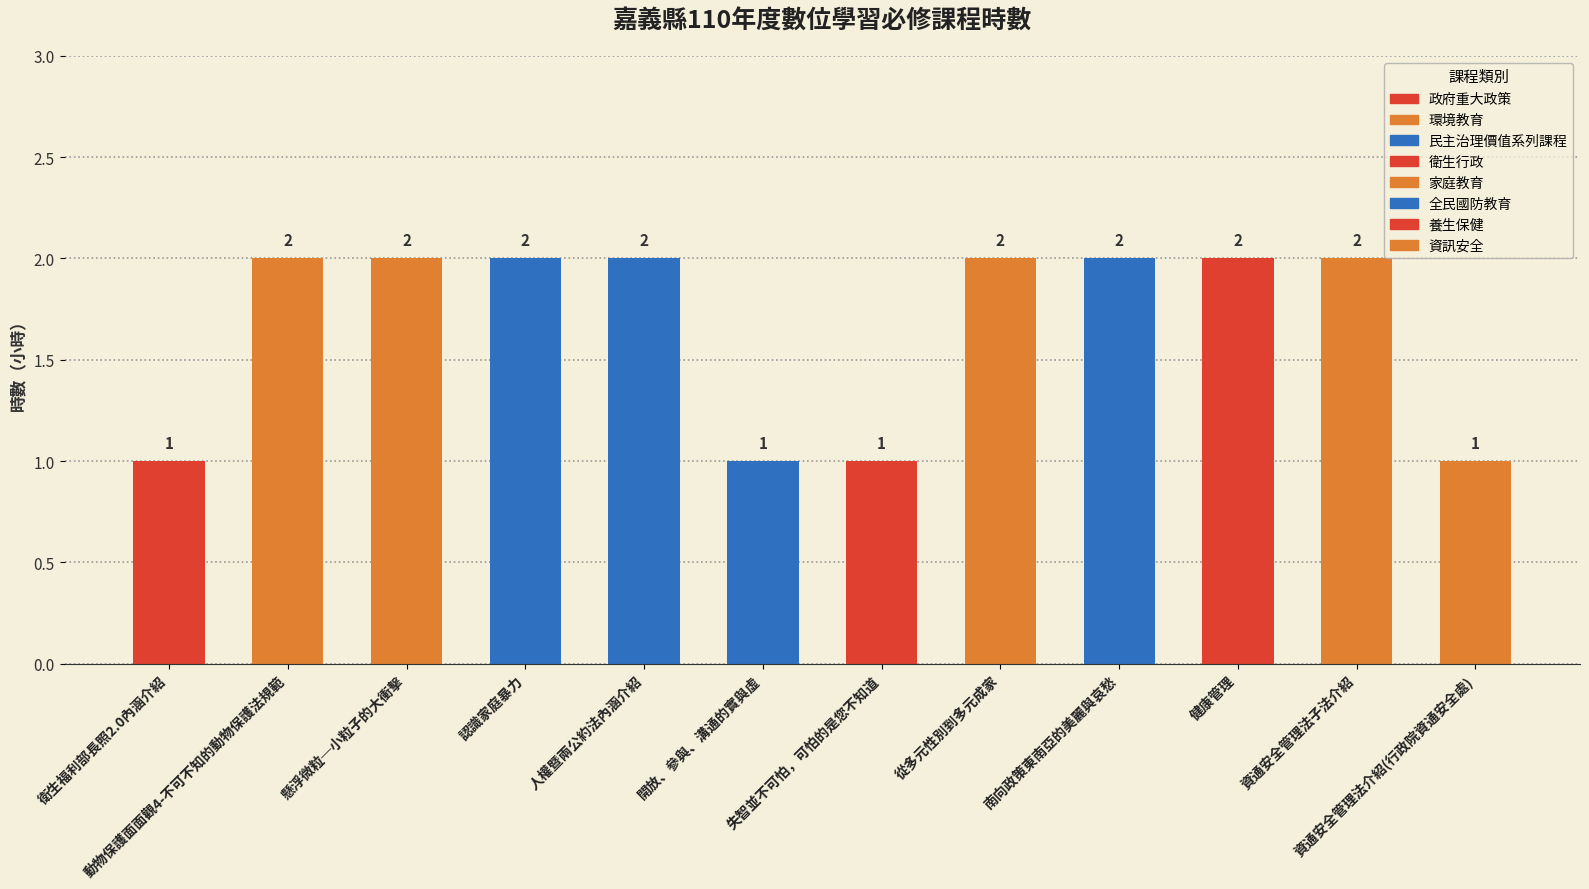

What is the sum of all values?

20